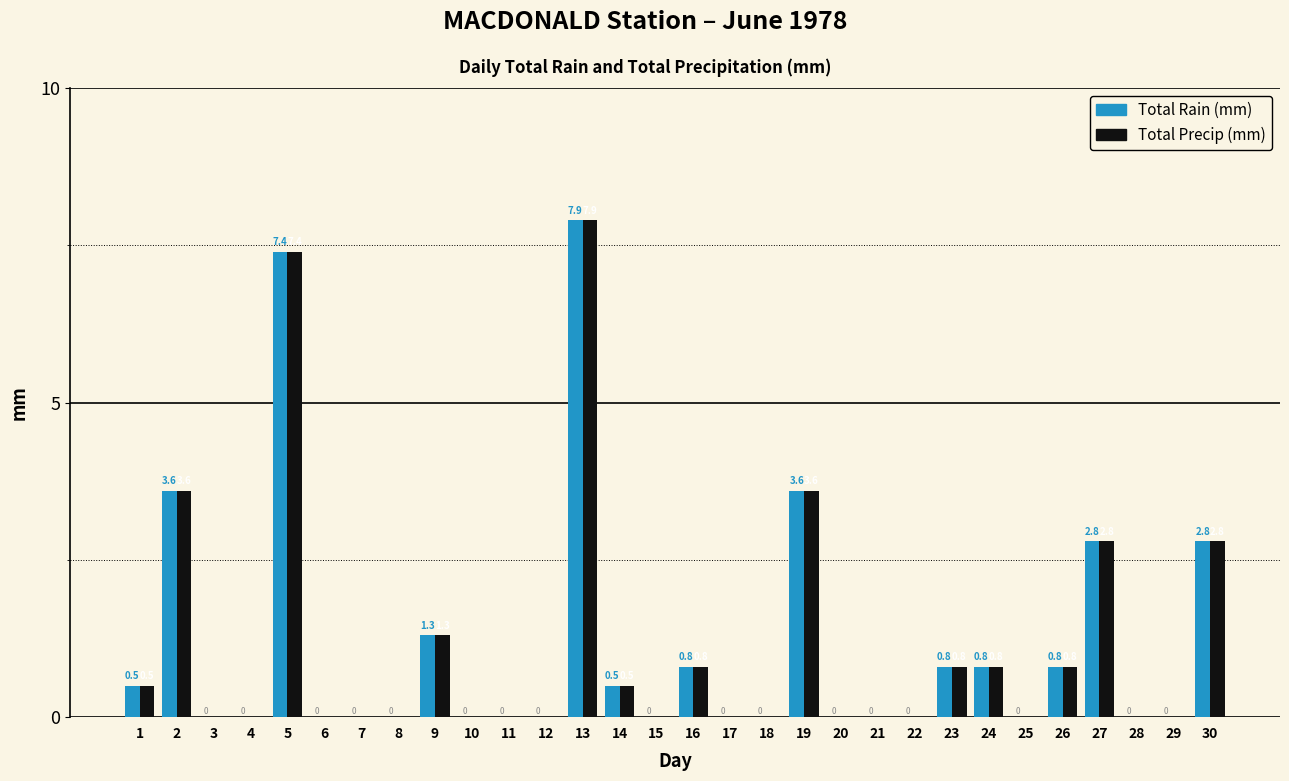

The Total Rain (mm) series shows 0.8 at 24. True or false?

True